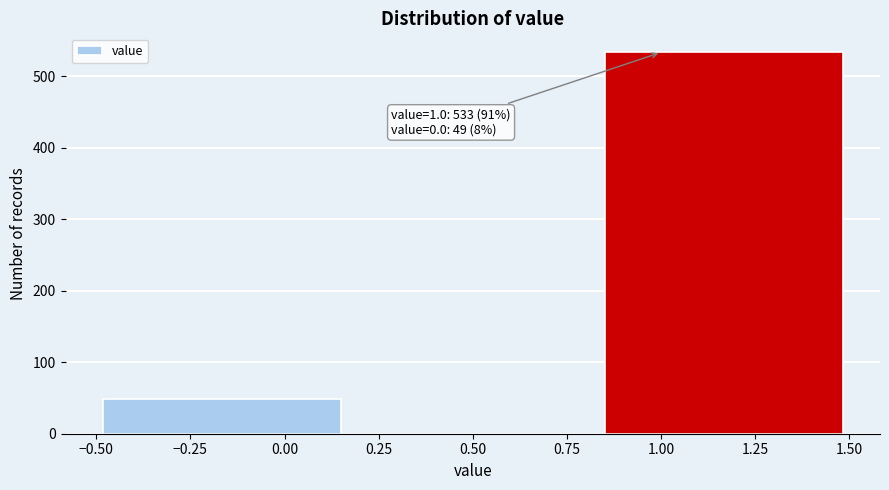

Over which range of the x-axis is the bar tallest?

0.85 to 1.50